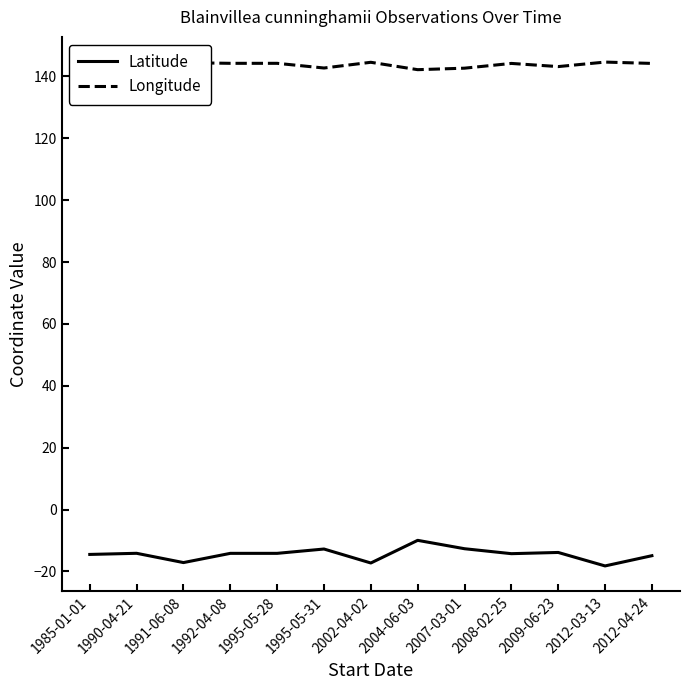

What is the difference between the highest and lowest values at 1992-04-08?

158.4